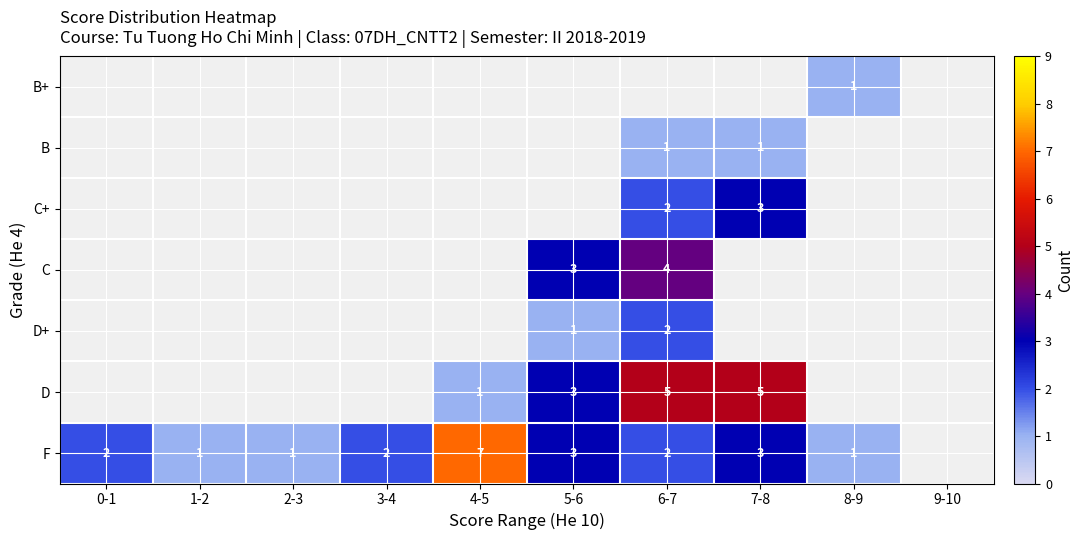

At which category is the sum across all series the highest?

6-7